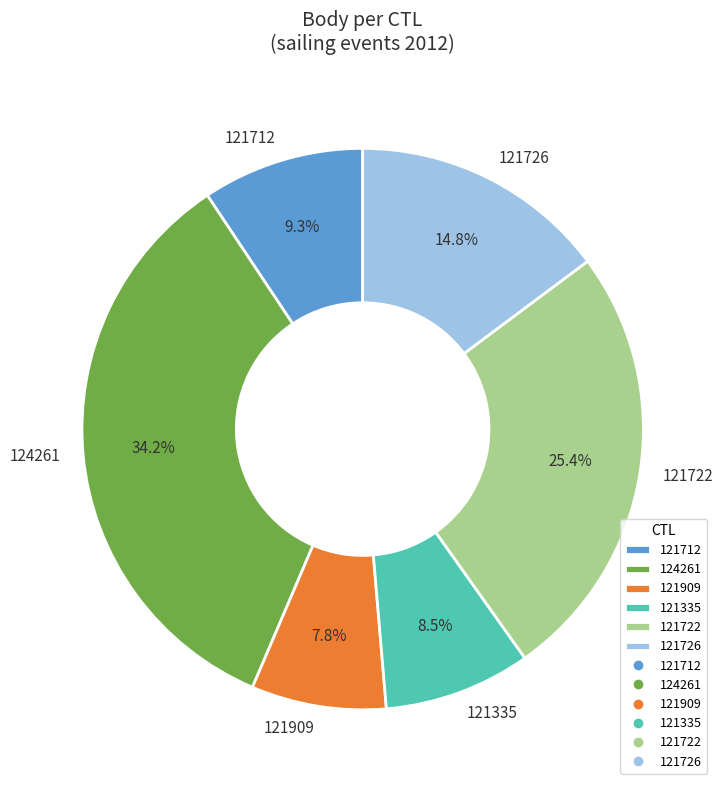

Does any single category account for the majority?

No